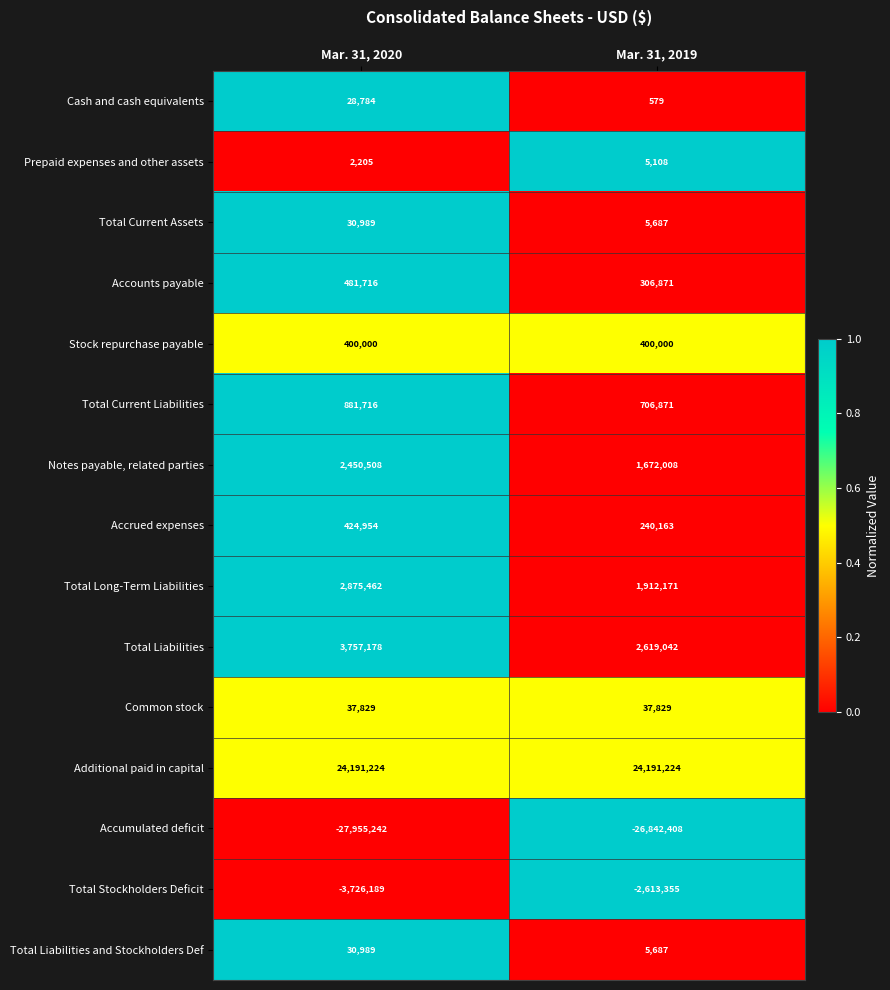

What is the minimum value for Total Liabilities and Stockholders Def?

5687